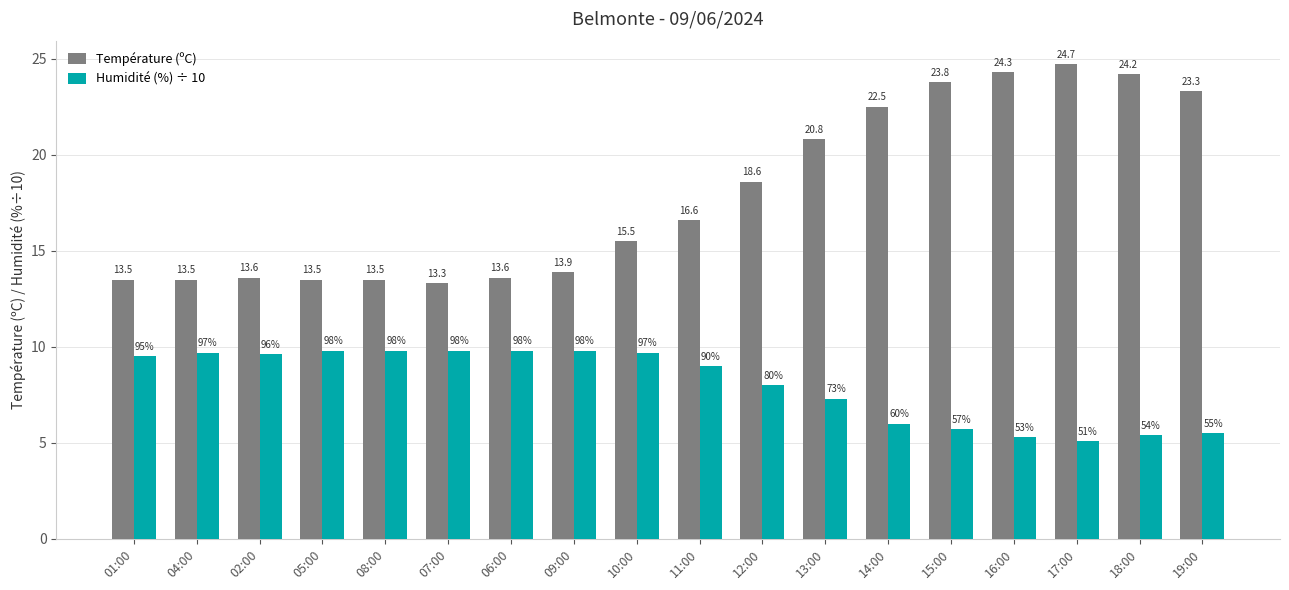

Which series has the largest range (max minus min)?

Température (ºC)